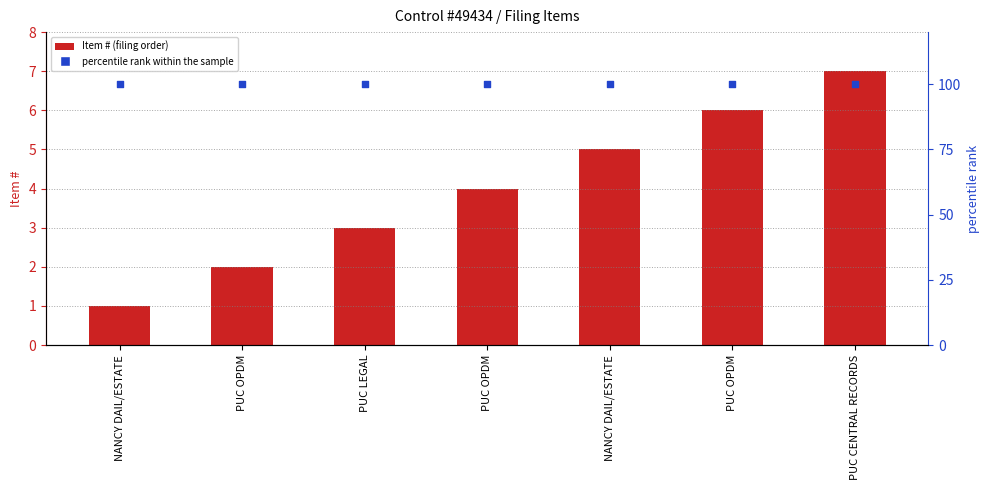

What is the total value across all series at NANCY DAIL/ESTATE?

101